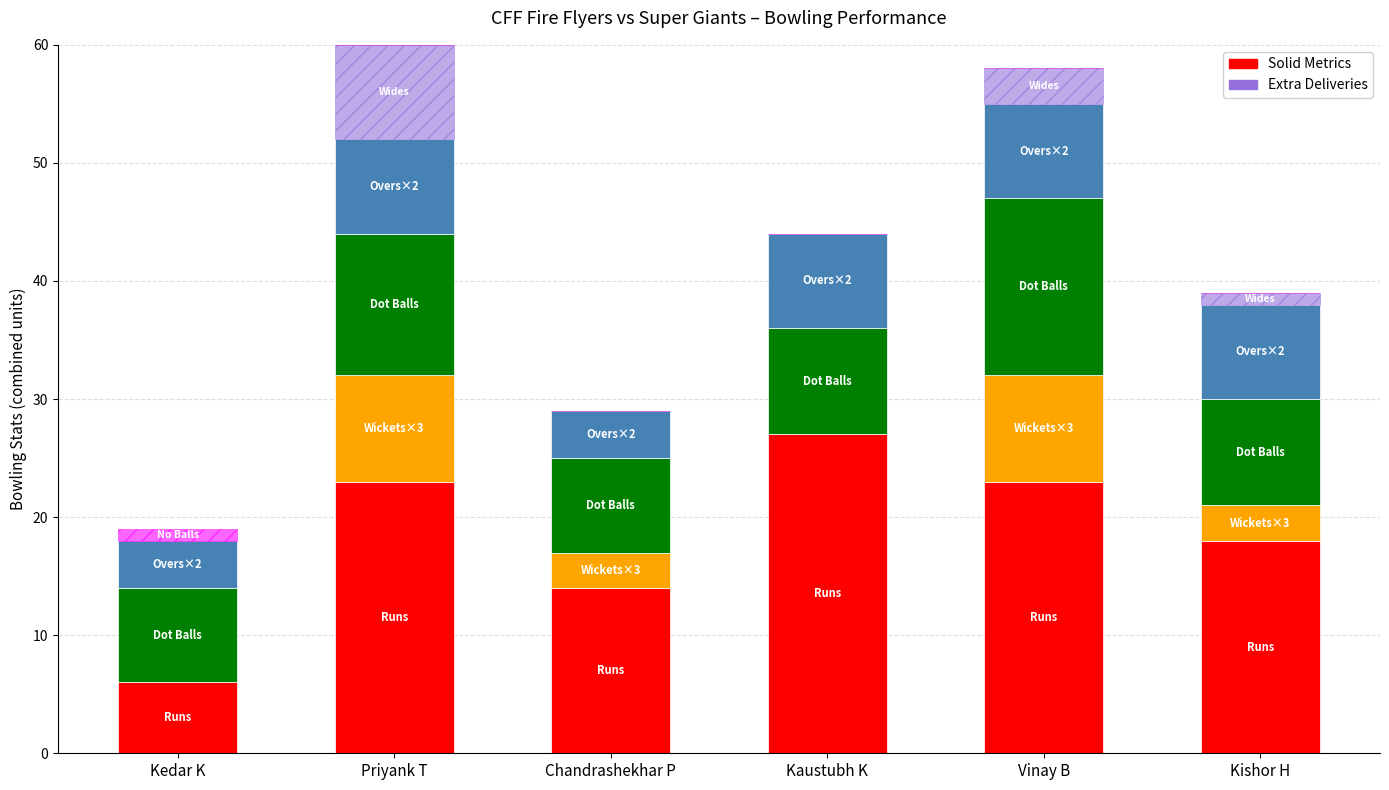

What is the total value across all series at Priyank T?

60